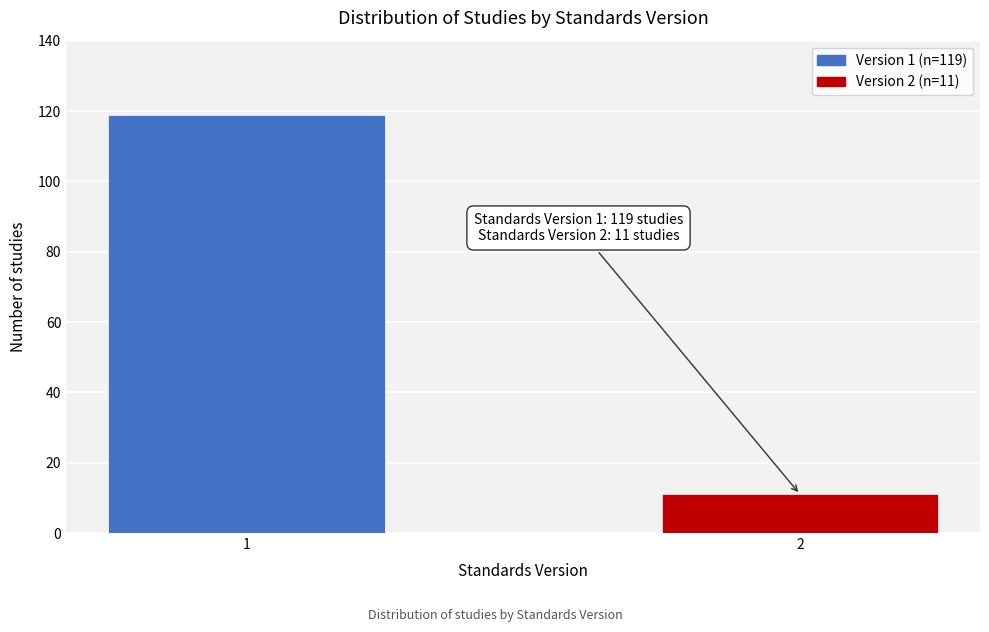

Reading left to right, transcribe all the data shown in this chart.

1=119	2=11